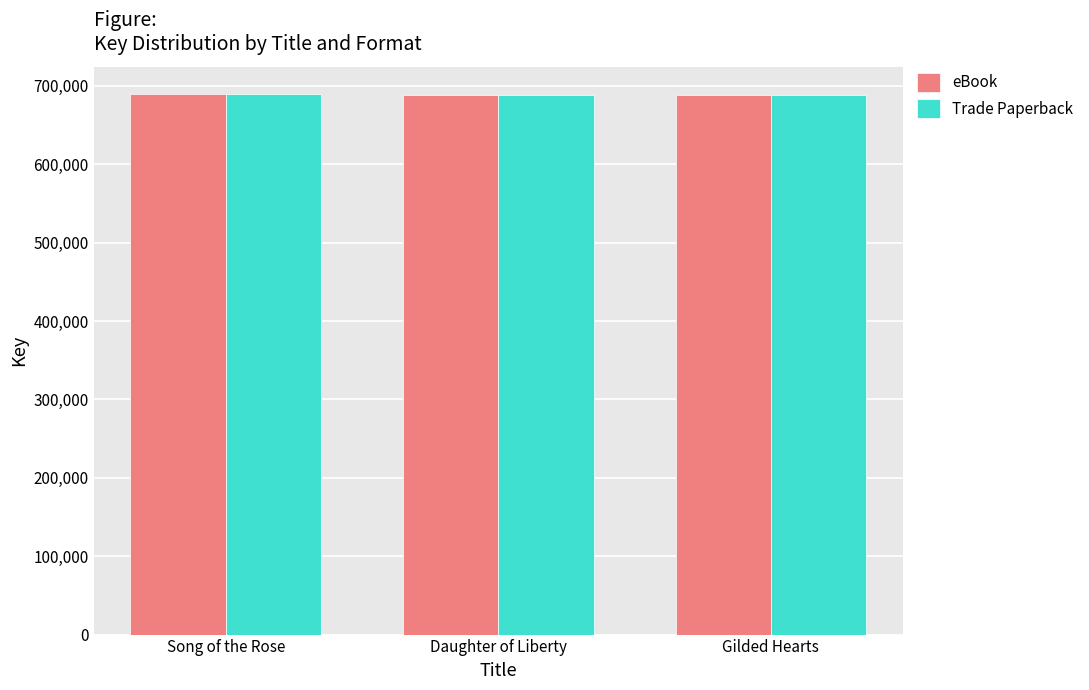

What is the label of the 1st bar from the left?

Song of the Rose